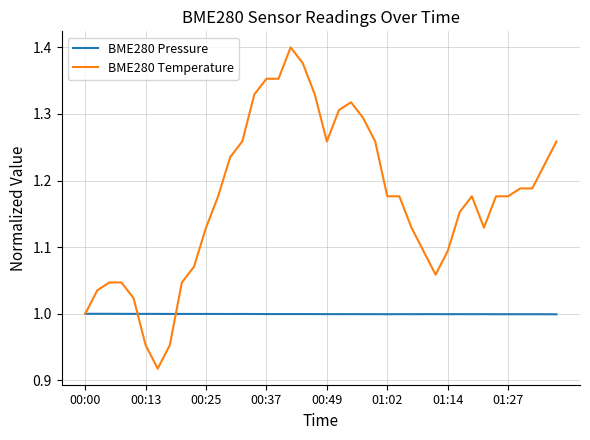

Rank the series by their average value, from lowest to highest.

BME280 Pressure, BME280 Temperature